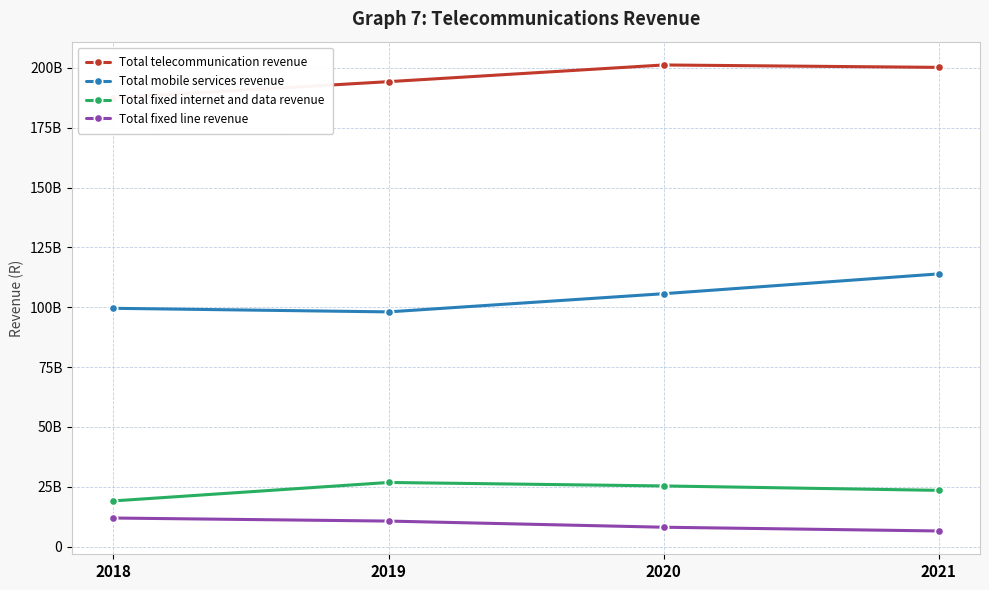

True or false: Total telecommunication revenue and Total fixed line revenue intersect in this chart.

False